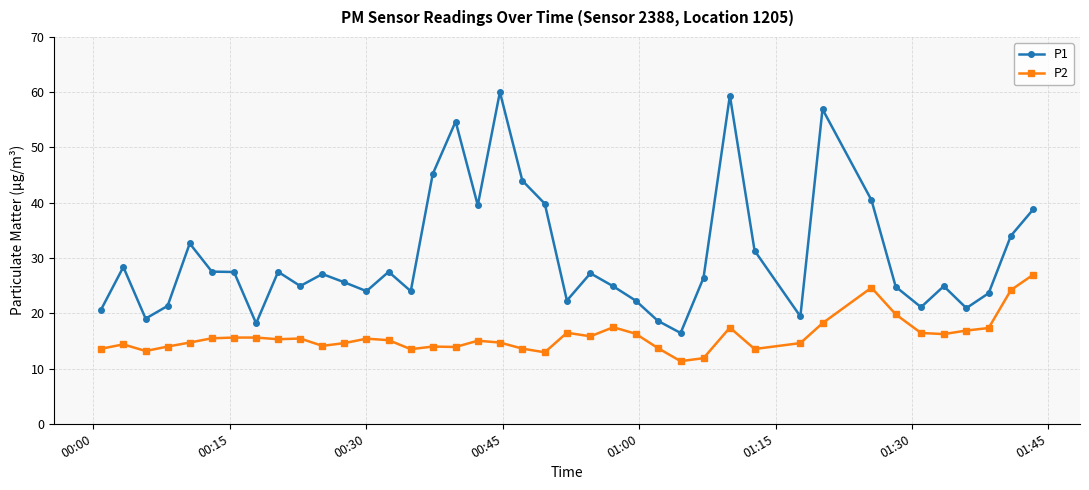

What is the greatest value displayed?

60.0